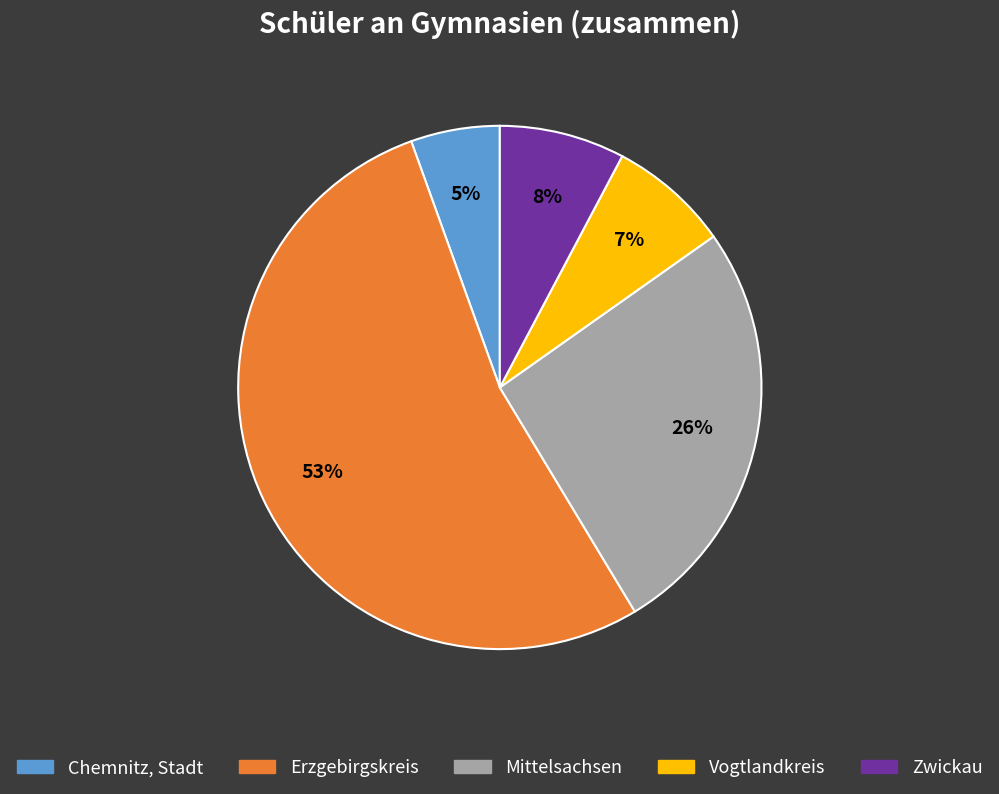

Rank the categories by value from highest to lowest.

Erzgebirgskreis, Mittelsachsen, Zwickau, Vogtlandkreis, Chemnitz, Stadt